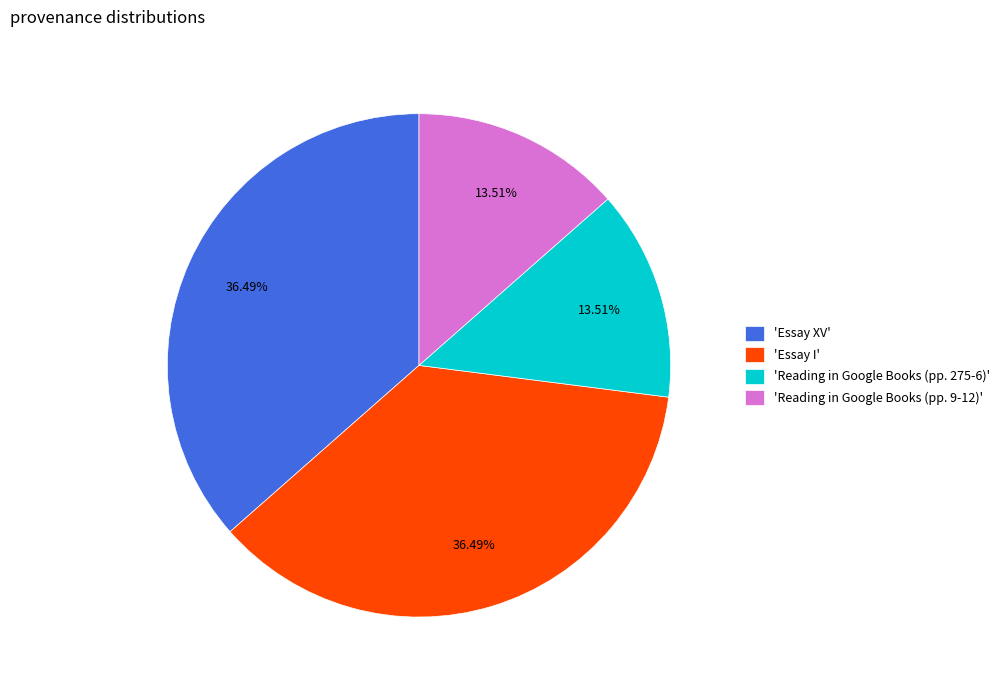

What is the ratio of the value at 'Essay I' to the value at 'Essay XV'?

1.0